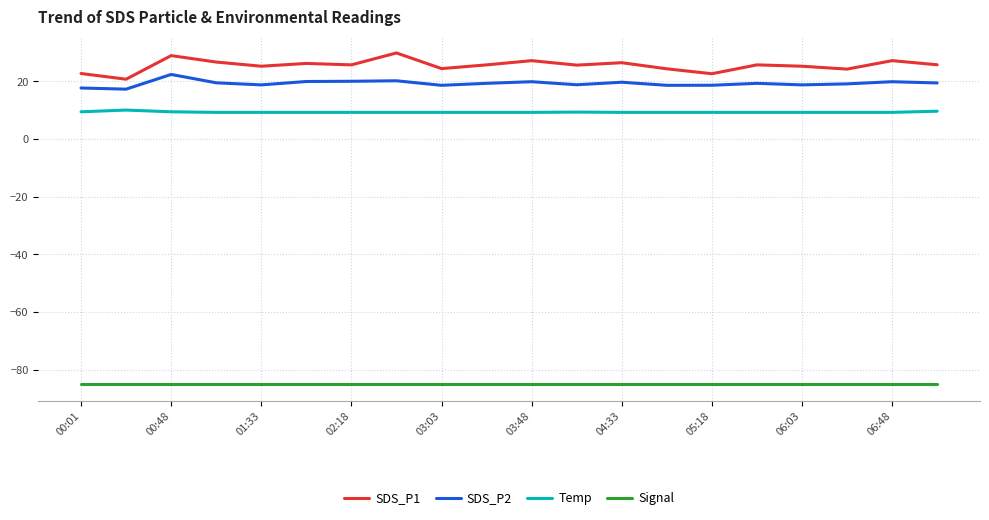

What is the minimum value shown in the chart?

-85.0